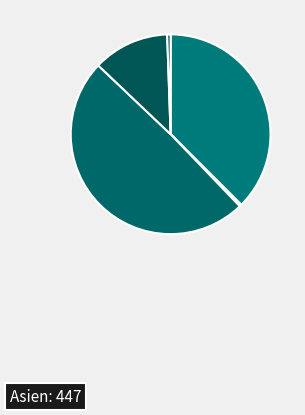

Count the number of slices in the pie.

5